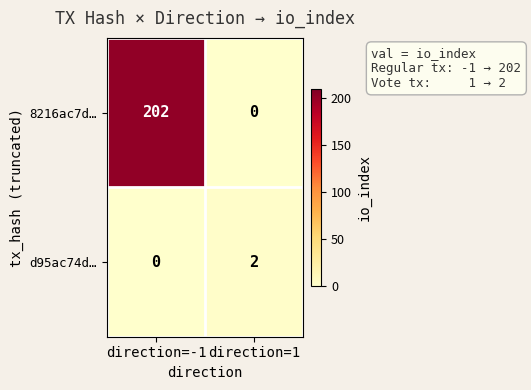

What is the difference between the highest and lowest values at direction=1?

2